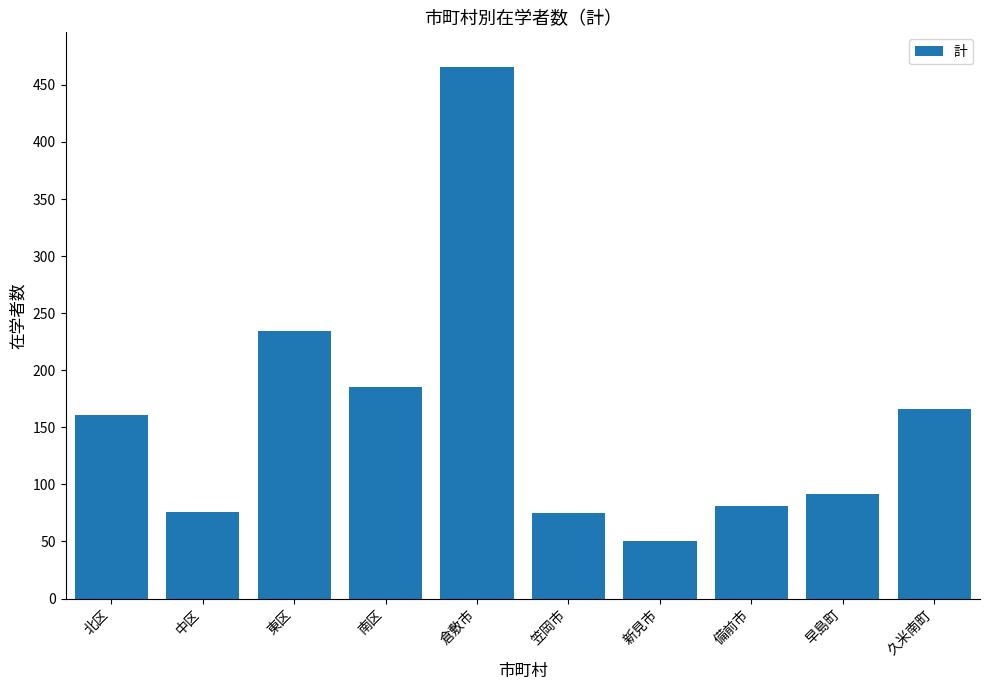

Approximately how many times larger is the value at 早島町 compared to 中区?

1.2